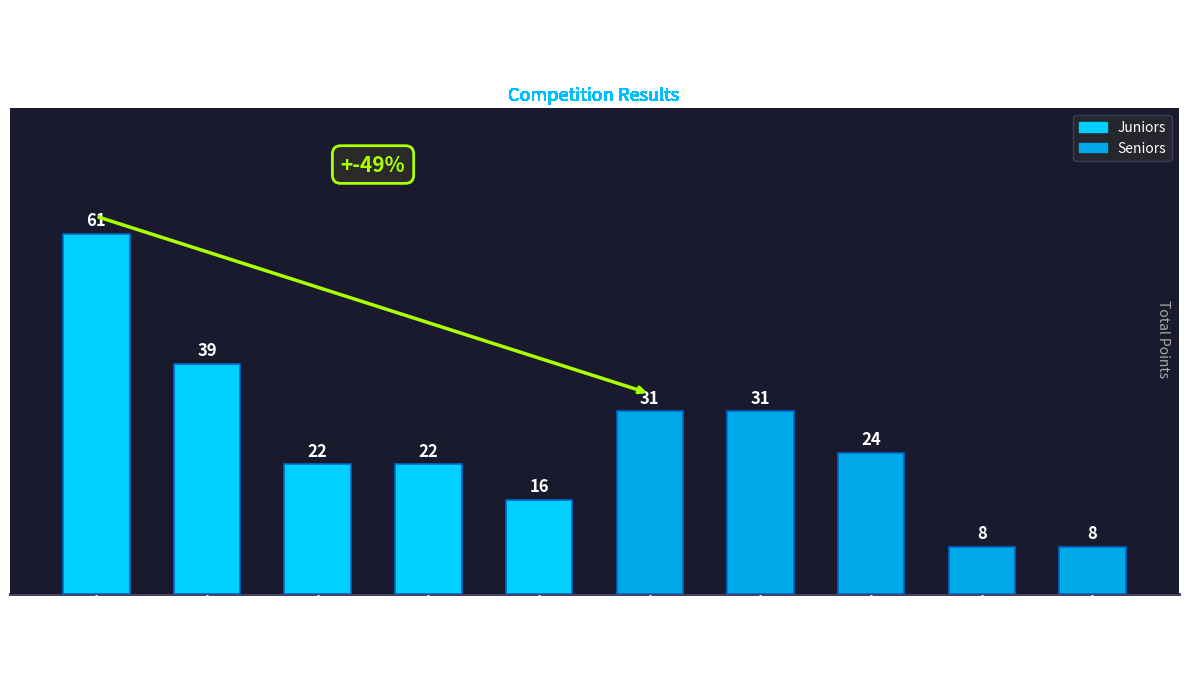

What is the greatest value displayed?

61